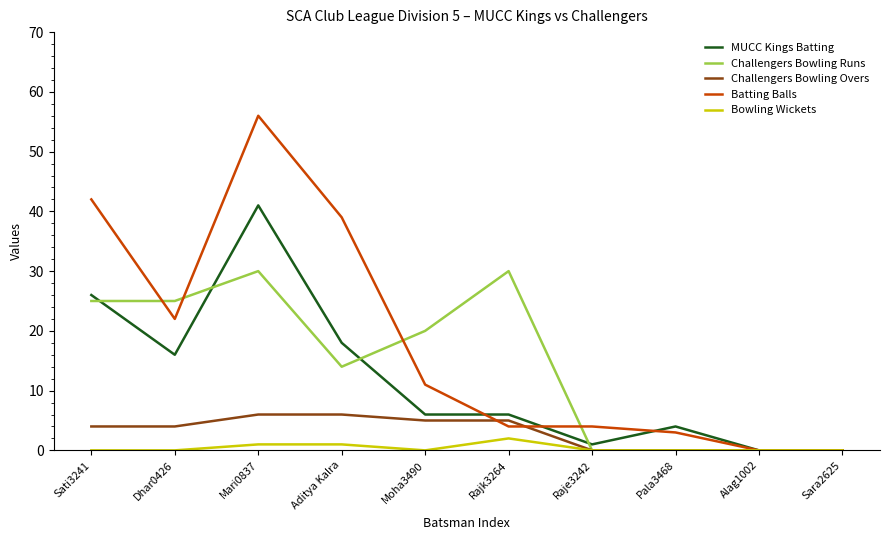

Which label corresponds to the largest value in the chart?

Mari0837